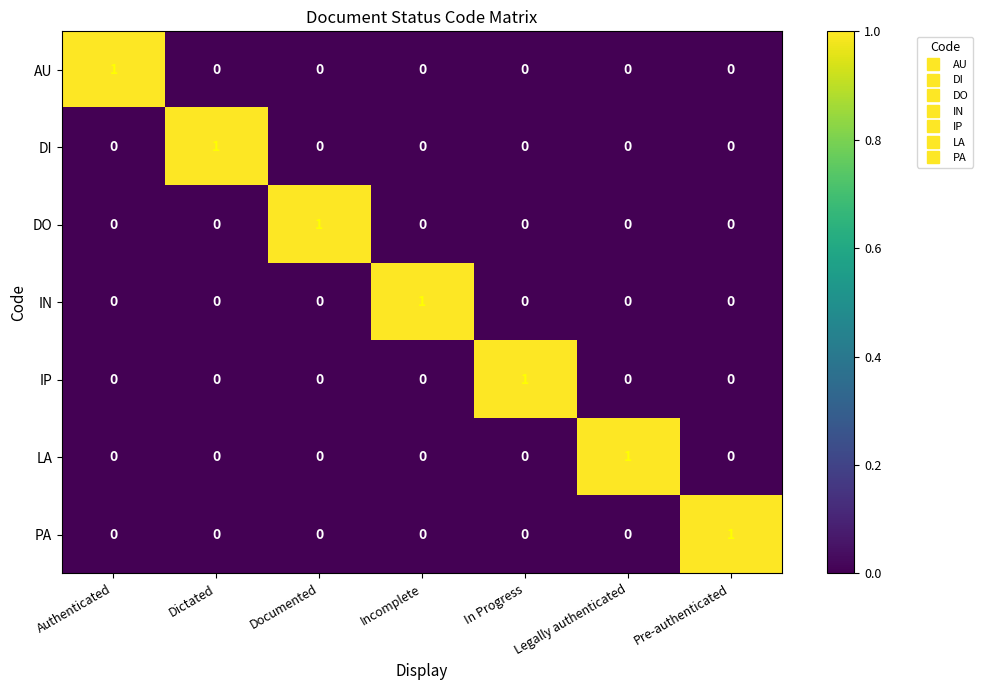

At which label does DI reach its peak?

Dictated